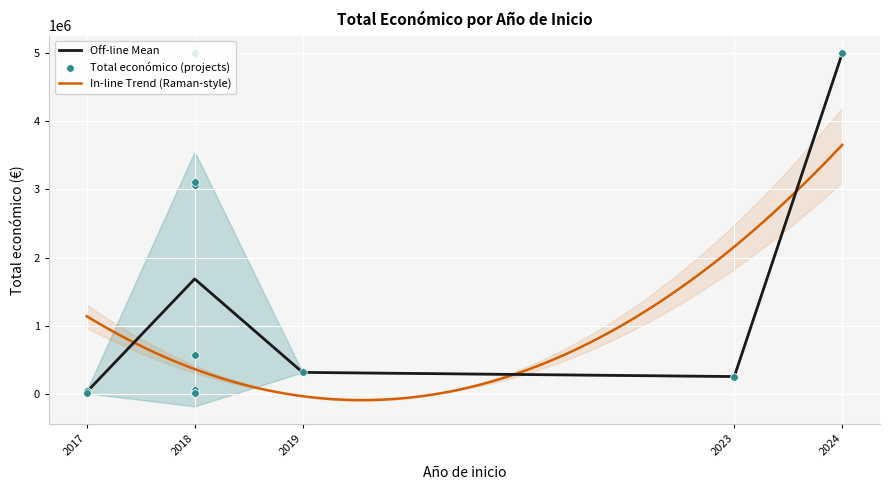

What is the change in value from 2018 to 2018?

-4985722